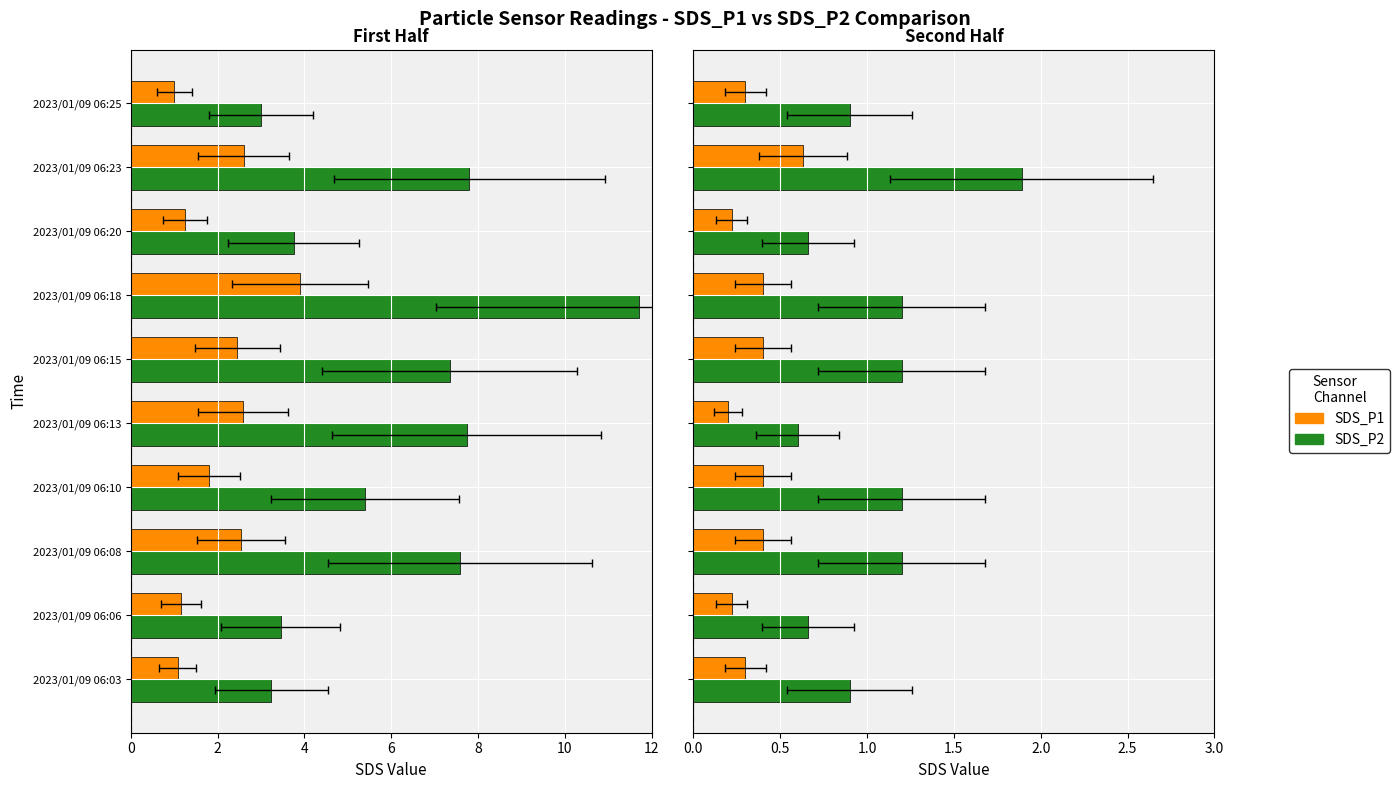

Read the SDS_P2 value at 2023/01/09 06:20.

0.7